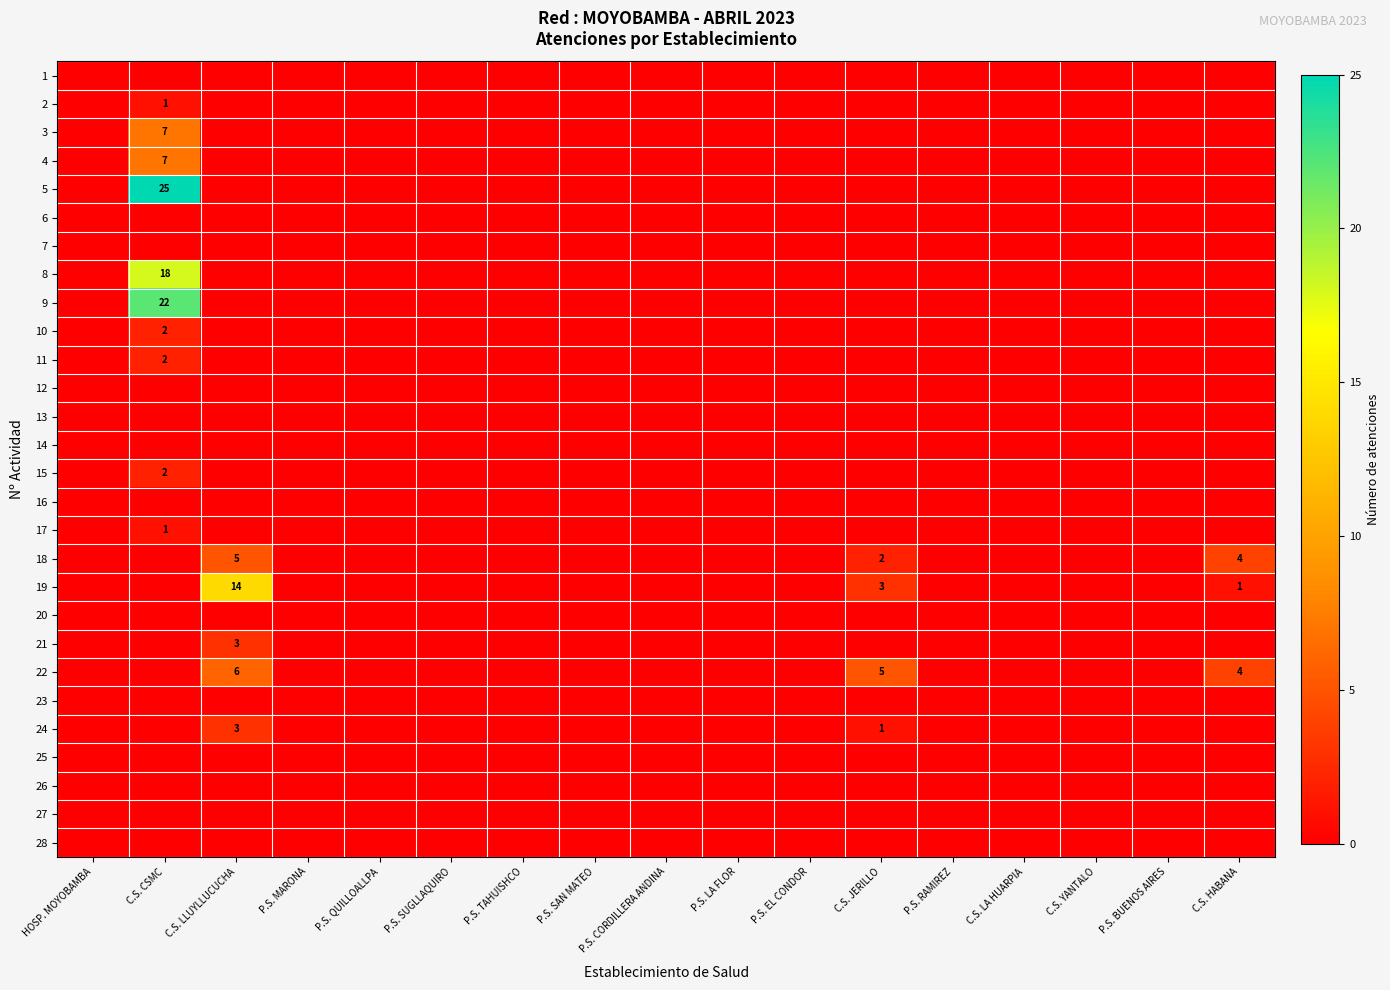

At how many categories does at least one series exceed 1?

4